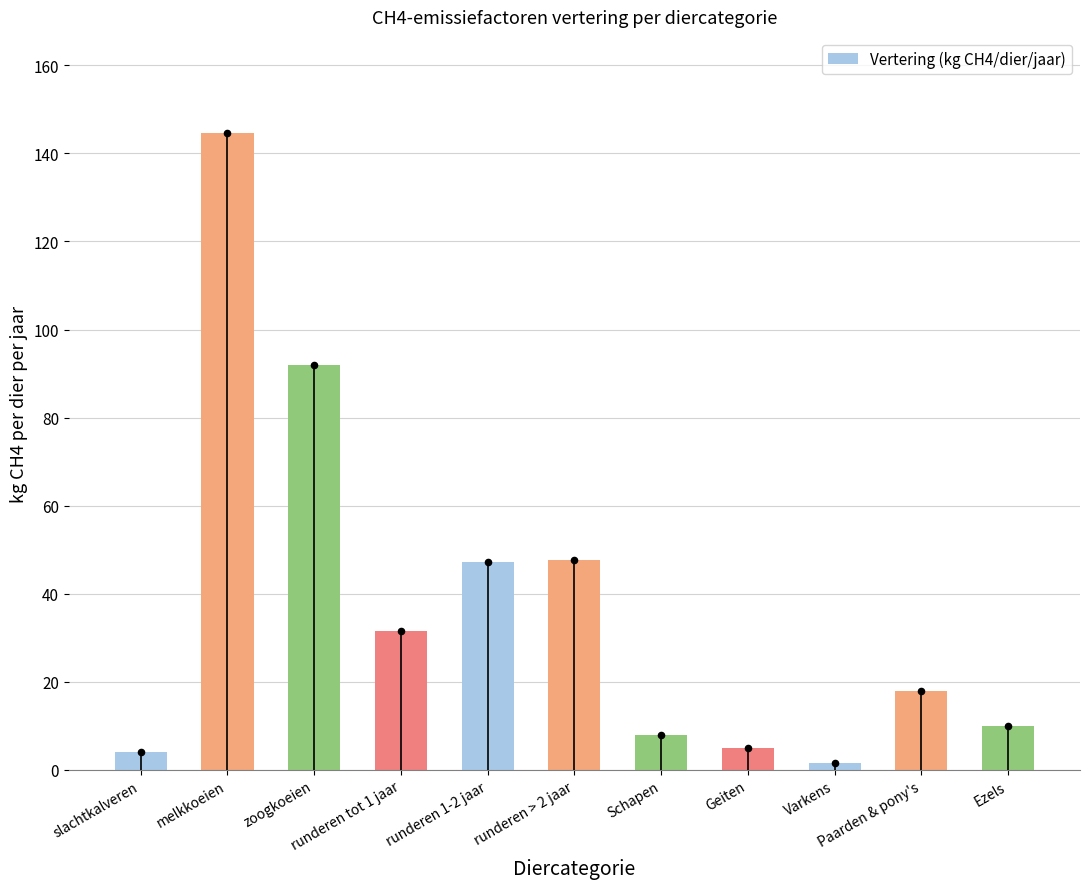

What is the ratio of the value at runderen tot 1 jaar to the value at zoogkoeien?

0.3